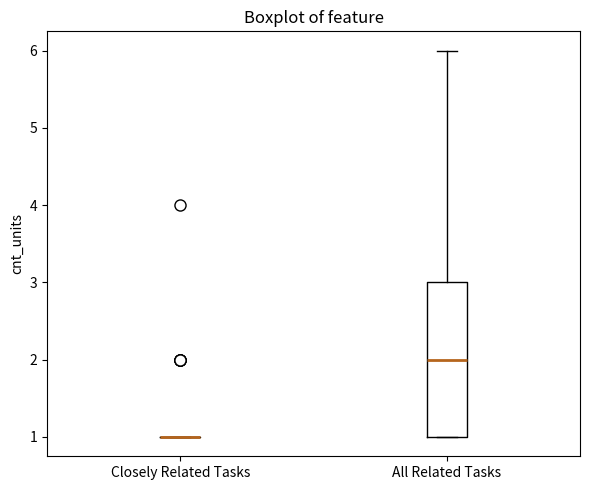

Which box is the tallest, from its lower edge to its upper edge?

All Related Tasks